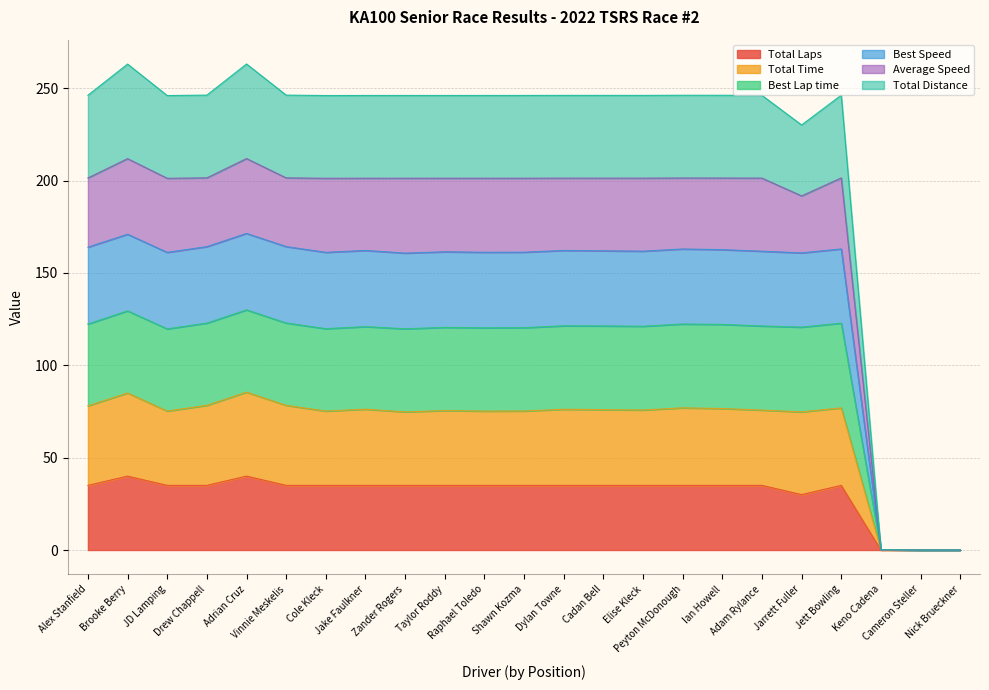

True or false: Total Time and Average Speed cross at least once.

False